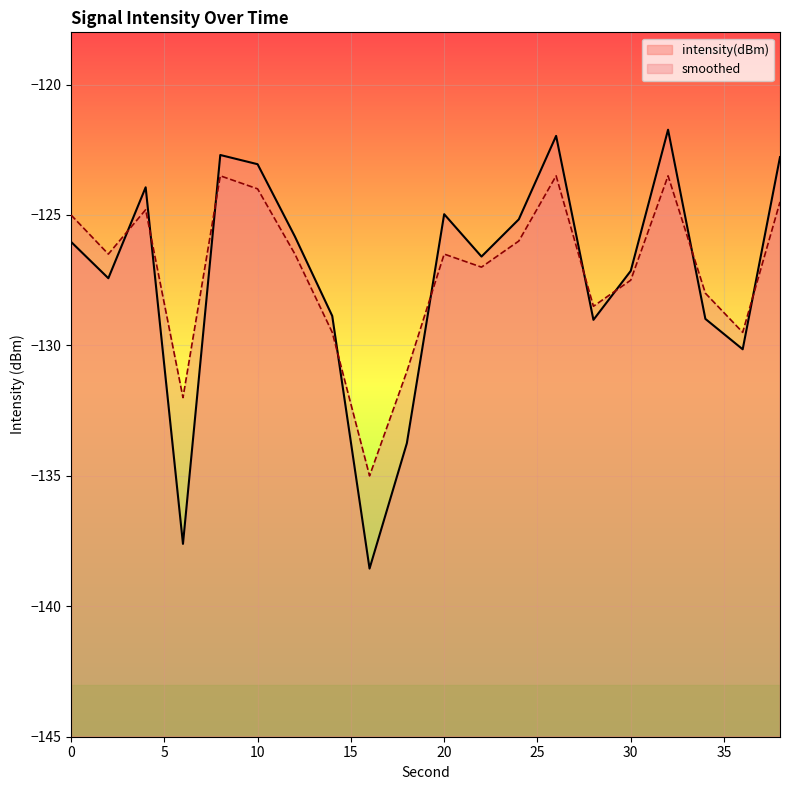

How many values in the intensity(dBm) series are below -126?

11